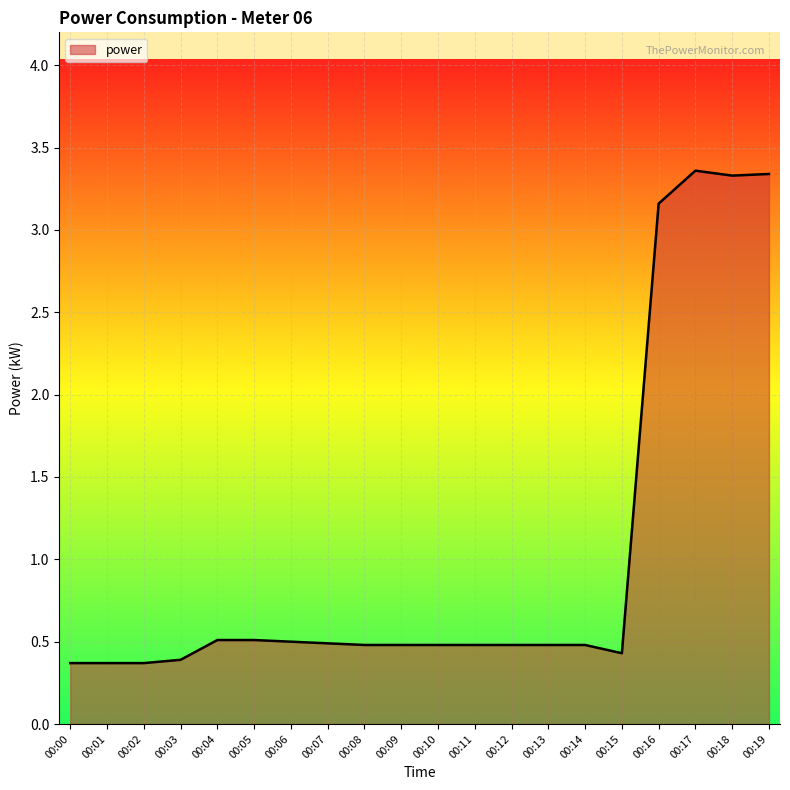

How many lines are shown in the chart?

1